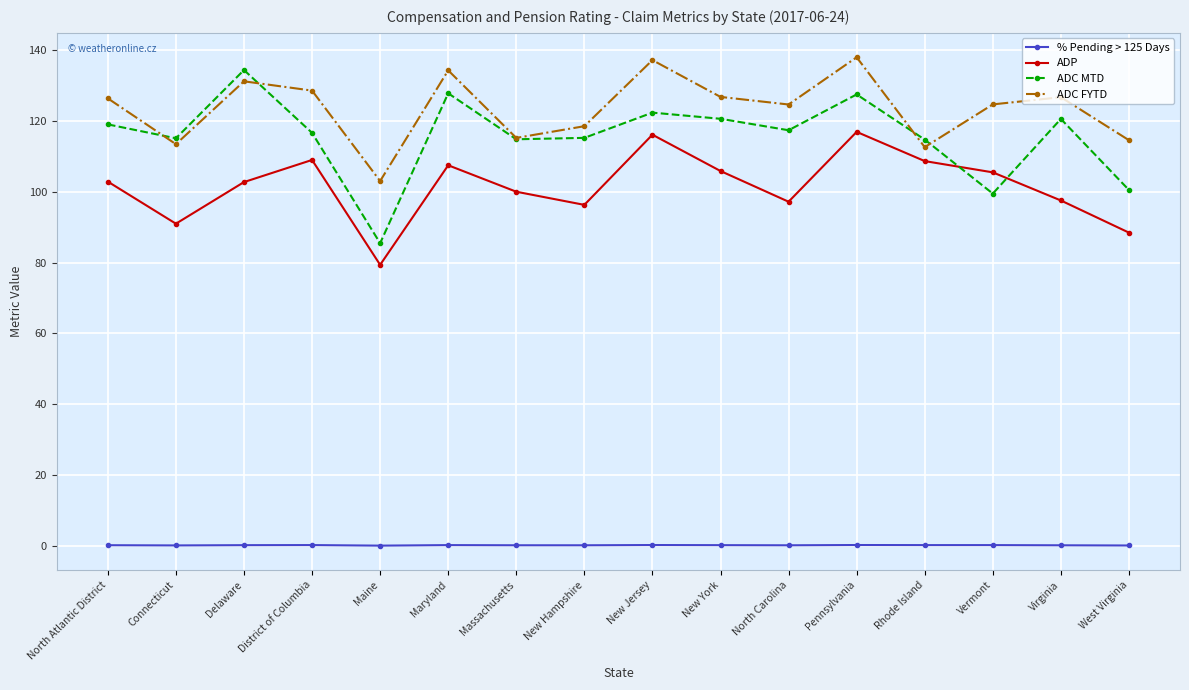

What is the sum of the ADP values at New Hampshire and Connecticut?

187.2